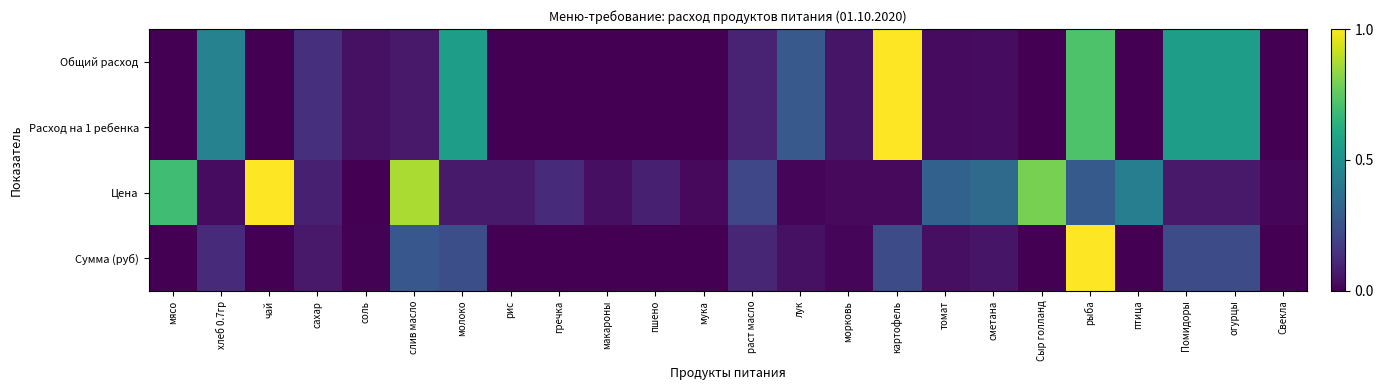

At which category is the sum across all series the highest?

рыба